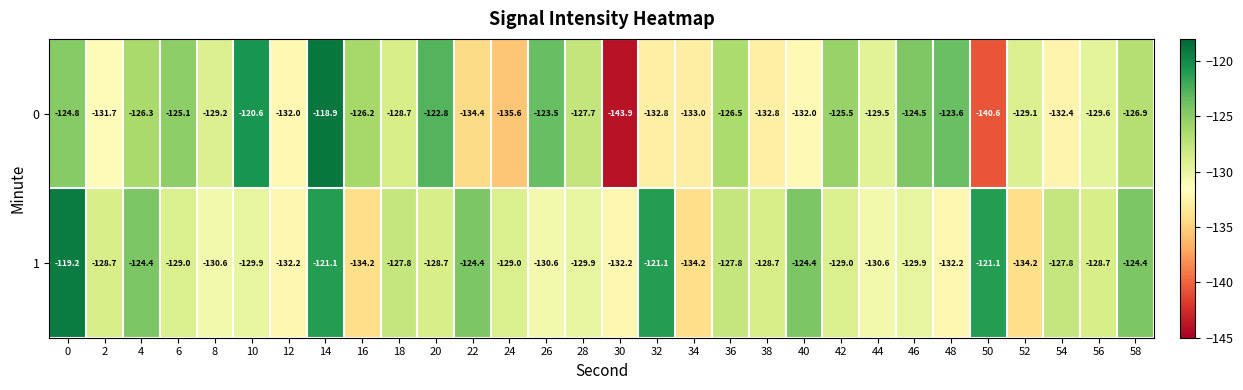

Count the number of data series in this chart.

2